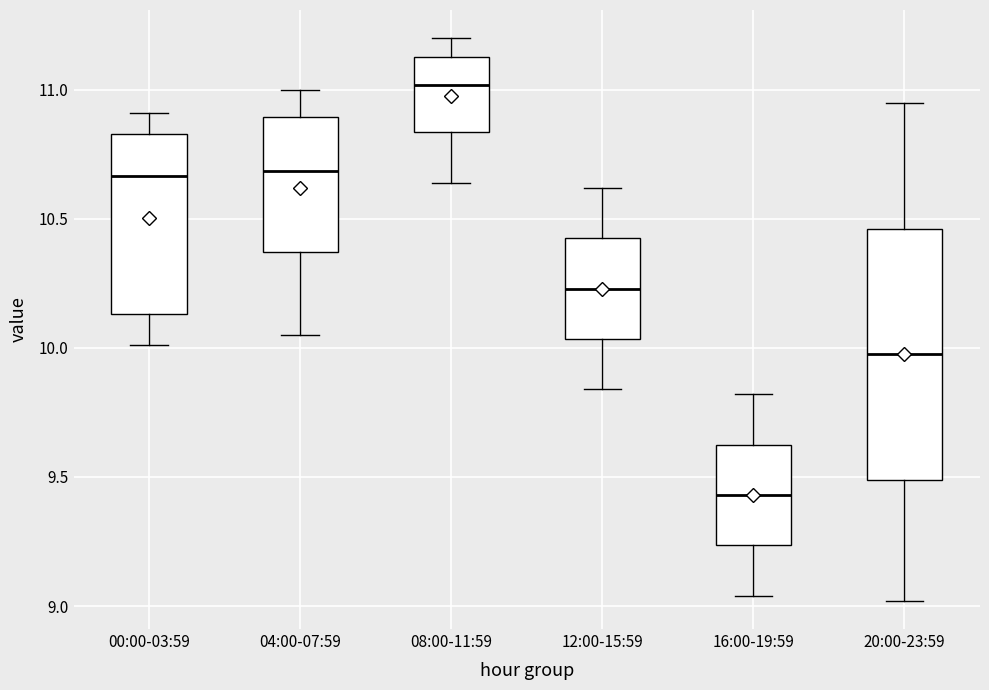

Reading left to right, read every box against the y-axis: the position of its median line, the range the box covers, and the ends of its whiskers. The values are not printed on the chart, so give them approximately, as read against the axis.

00:00-03:59: median 10.65, box 10.15 to 10.85, whiskers 10.00 to 10.90
04:00-07:59: median 10.70, box 10.35 to 10.90, whiskers 10.05 to 11.00
08:00-11:59: median 11.00, box 10.85 to 11.15, whiskers 10.65 to 11.20
12:00-15:59: median 10.25, box 10.05 to 10.45, whiskers 9.85 to 10.60
16:00-19:59: median 9.45, box 9.25 to 9.65, whiskers 9.05 to 9.80
20:00-23:59: median 10.00, box 9.50 to 10.45, whiskers 9.00 to 10.95